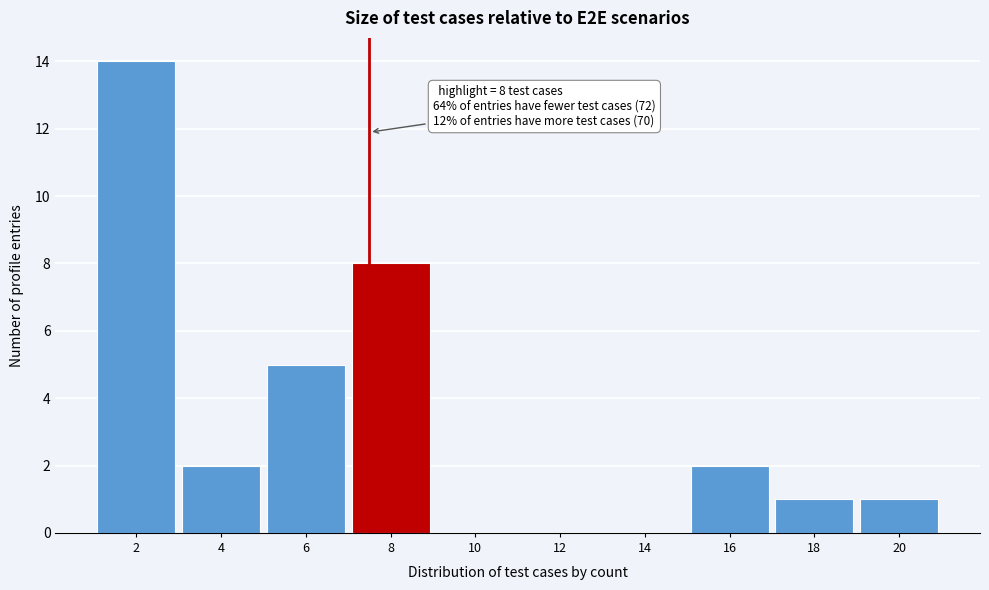

Reading left to right, list all the values displayed in this chart.

2=14	4=2	6=5	8=8	10=0	12=0	14=0	16=2	18=1	20=1